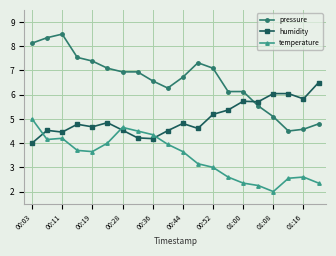

What is the average value of the humidity series?

5.0